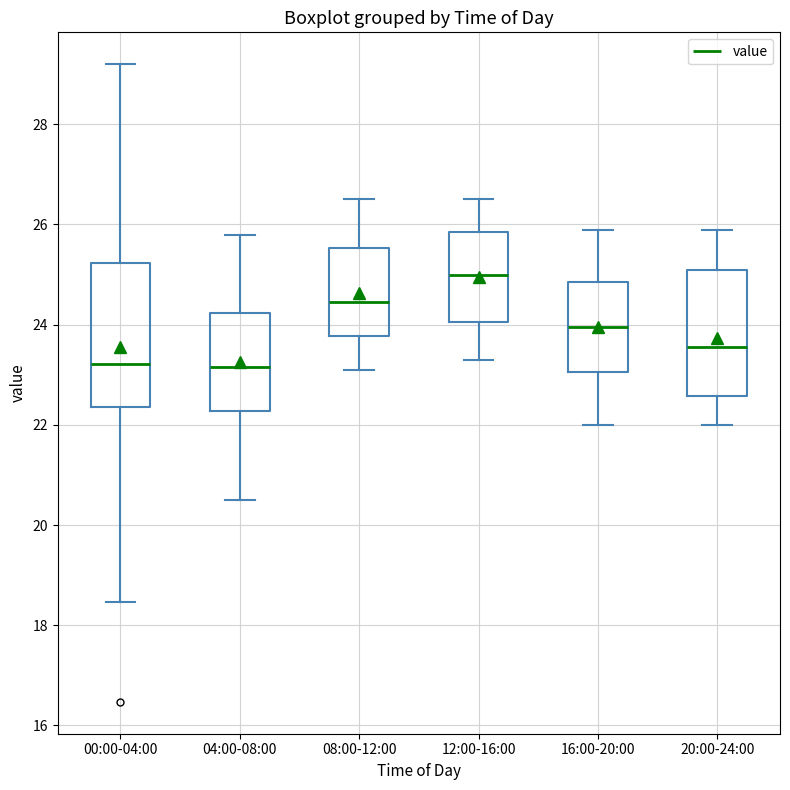

Reading left to right, read every box against the y-axis: the position of its median line, the range the box covers, and the ends of its whiskers. The values are not printed on the chart, so give them approximately, as read against the axis.

00:00-04:00: median 23.2, box 22.4 to 25.2, whiskers 18.4 to 29.2
04:00-08:00: median 23.2, box 22.2 to 24.2, whiskers 20.6 to 25.8
08:00-12:00: median 24.4, box 23.8 to 25.6, whiskers 23.2 to 26.6
12:00-16:00: median 25.0, box 24.0 to 25.8, whiskers 23.4 to 26.6
16:00-20:00: median 24.0, box 23.0 to 24.8, whiskers 22.0 to 26.0
20:00-24:00: median 23.6, box 22.6 to 25.2, whiskers 22.0 to 26.0